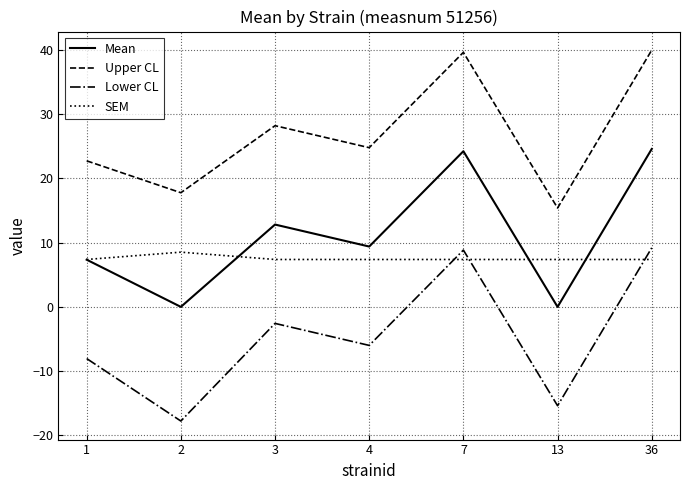

In Upper CL, how many points are higher than both neighbors (excluding endpoints)?

2